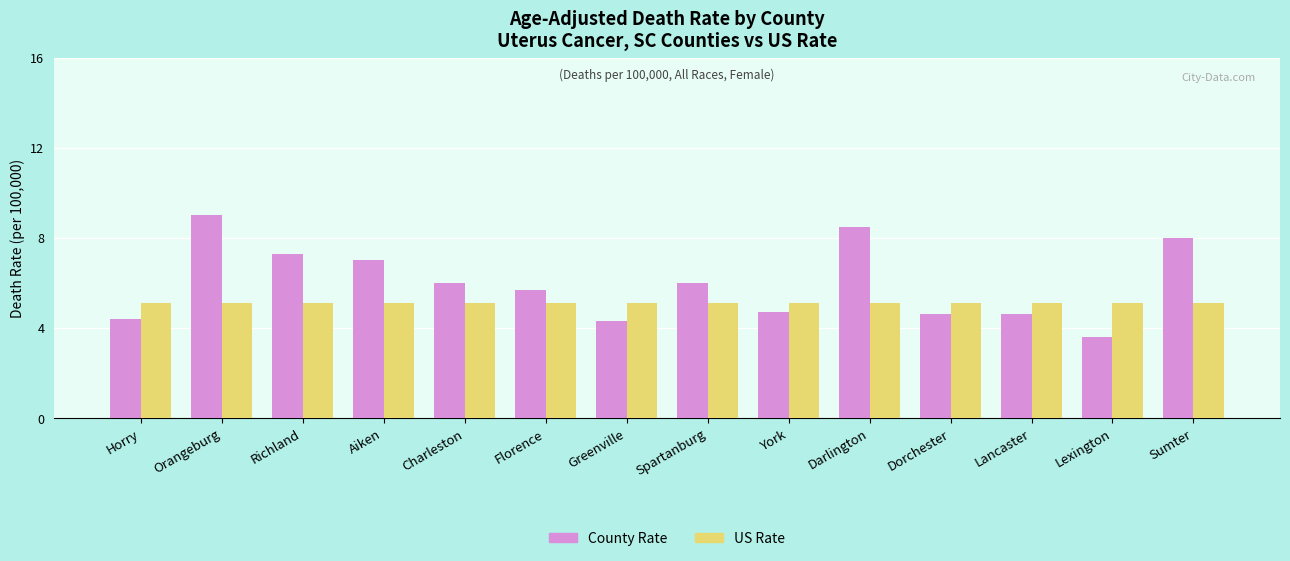

What position from the left is Spartanburg?

8